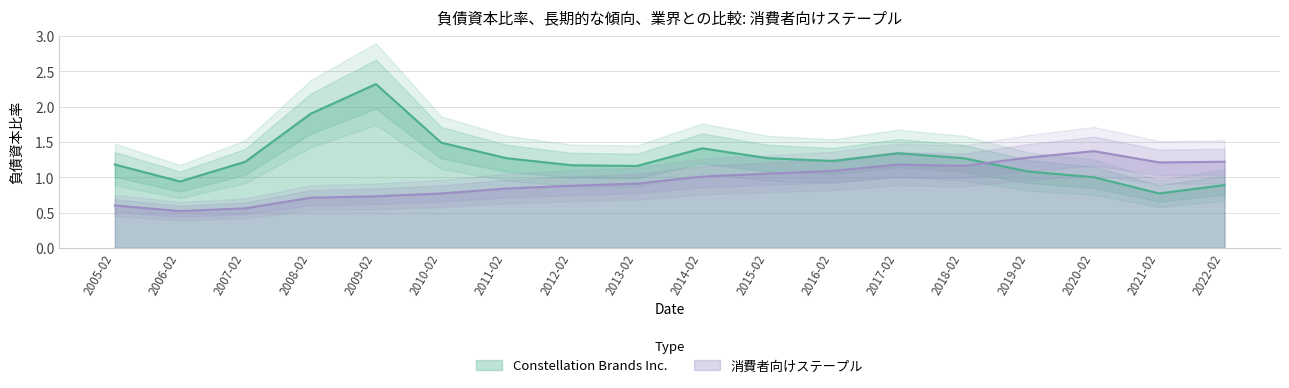

What are all the series names shown in the legend?

Constellation Brands Inc., 消費者向けステープル